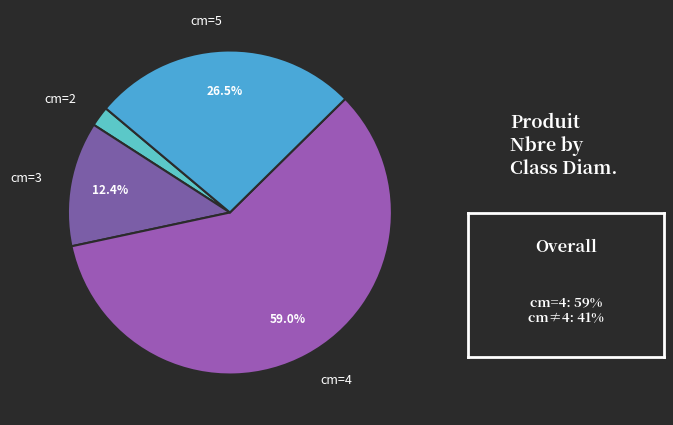

What is the ratio of the value at cm=3 to the value at cm=5?

0.5